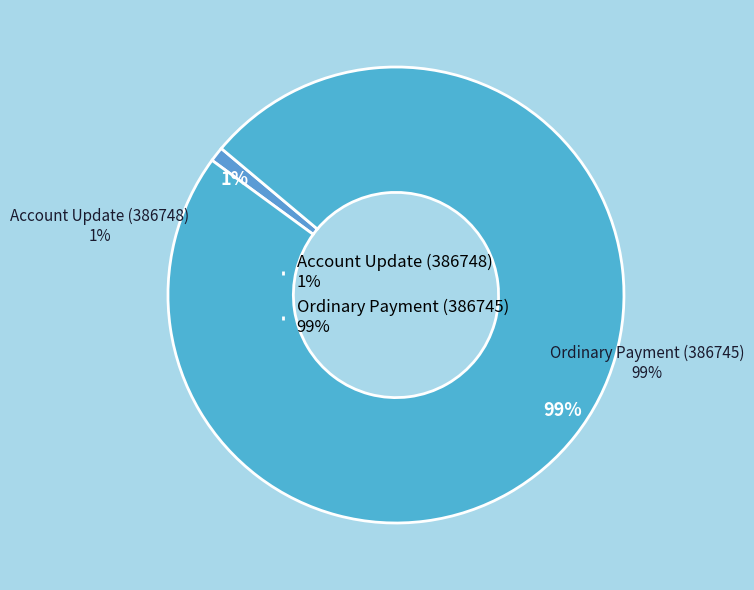

Which slice is the smallest?

Account Update (386748)